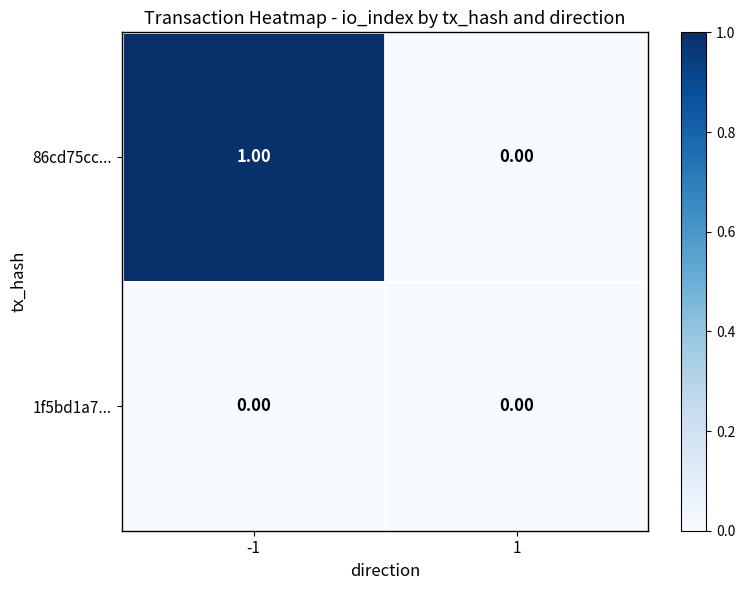

What is the spread (max minus min) of values at -1?

1